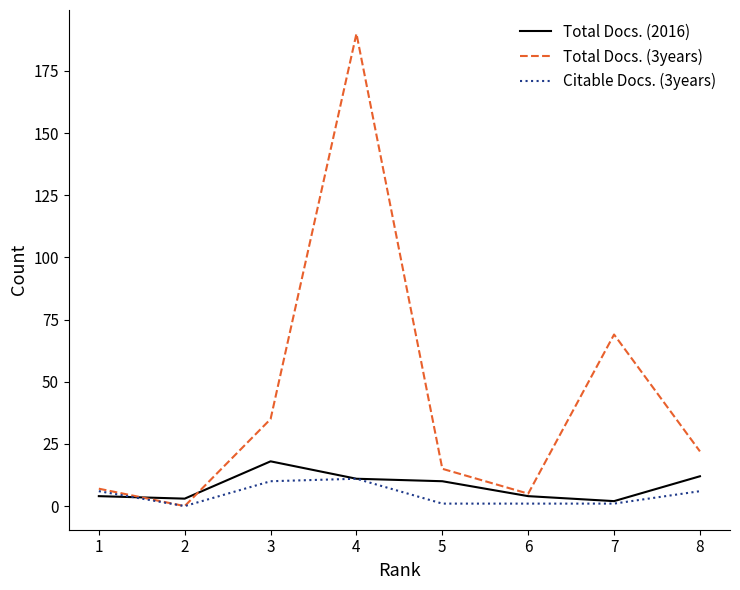

What is the greatest value displayed?

190